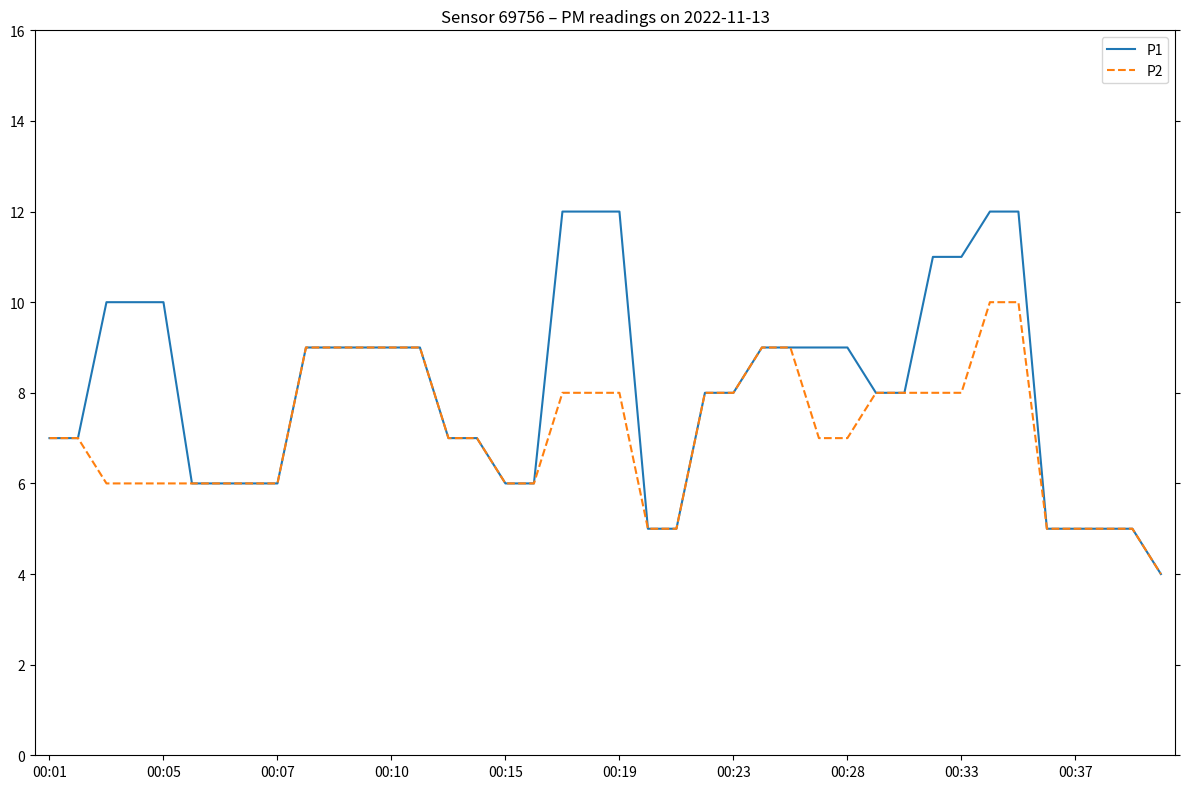

What are all the series names shown in the legend?

P1, P2